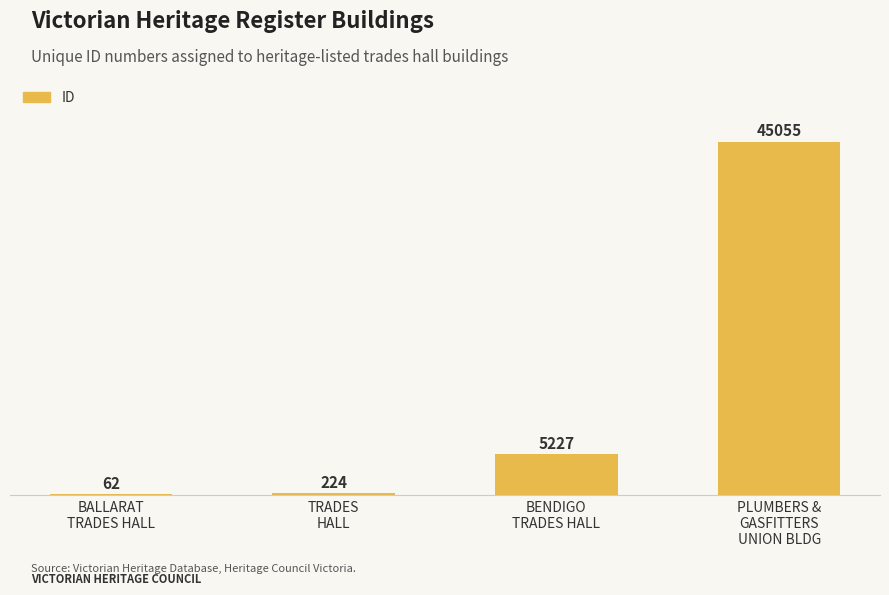

What is the maximum value shown in the chart?

45055